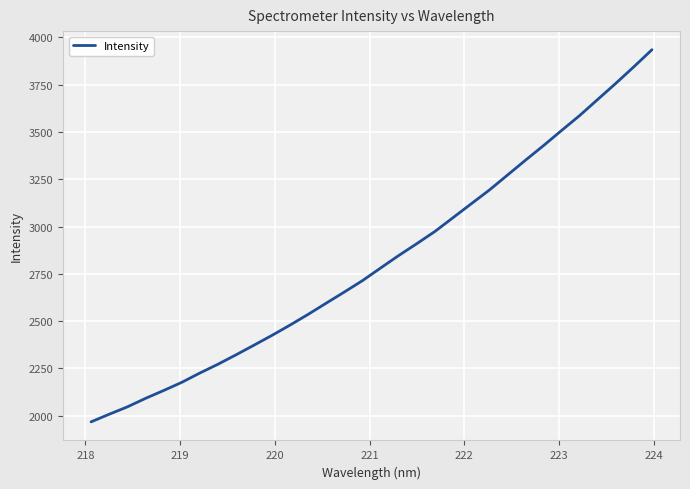

What is the difference between the maximum and minimum values?

1968.0